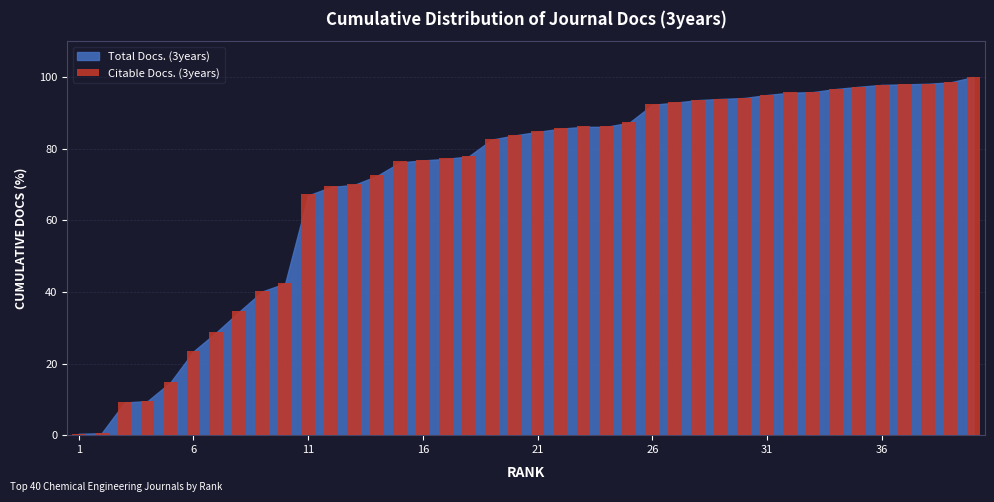

What is the difference between the second highest and minimum values?

98.1